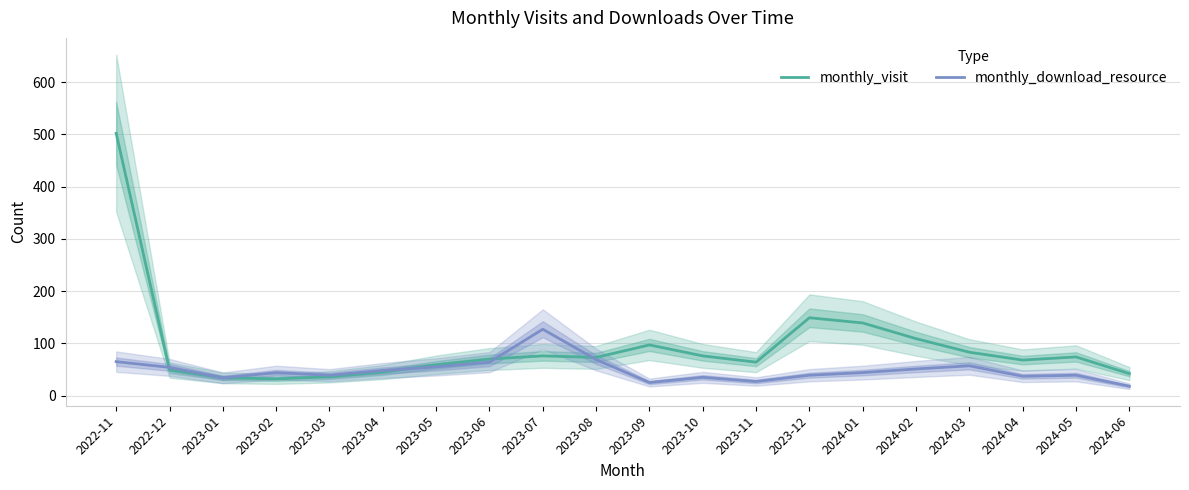

Which series has the largest total across all categories?

monthly_visit